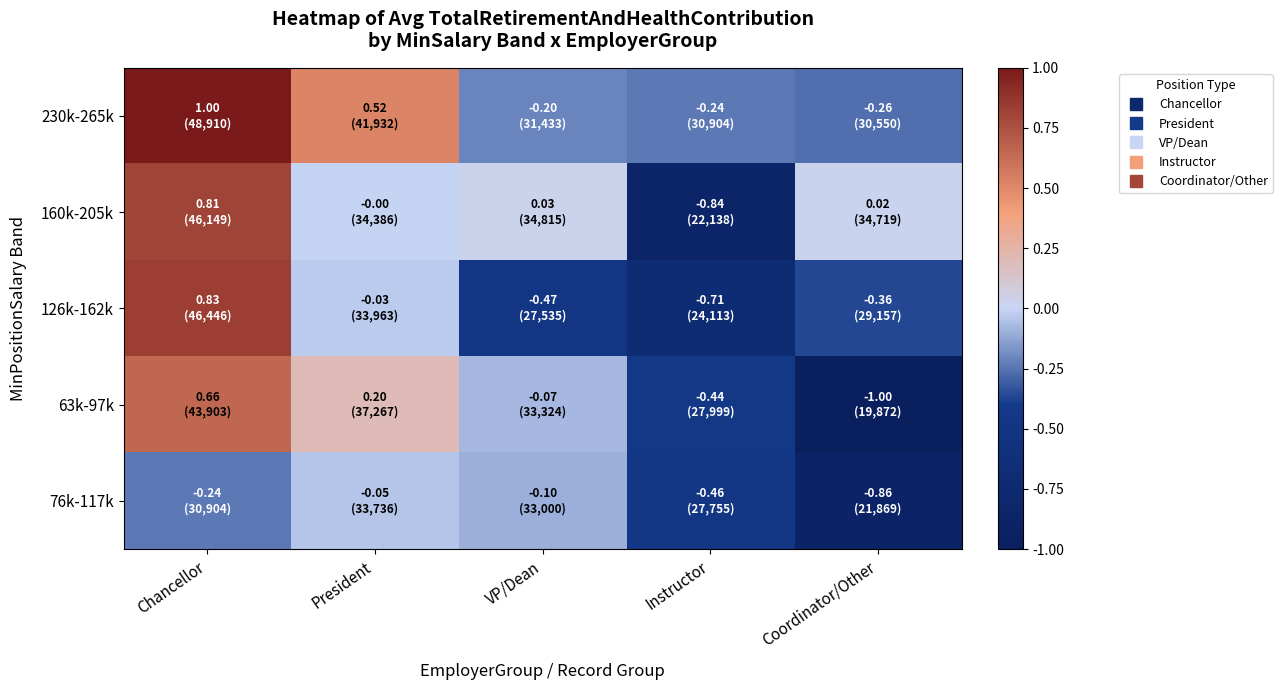

Reading left to right, what are all the values shown in this chart?

230k-265k: Chancellor=1.0	President=0.5	VP/Dean=-0.2	Instructor=-0.2	Coordinator/Other=-0.3
160k-205k: Chancellor=0.8	President=-0.0	VP/Dean=0.0	Instructor=-0.8	Coordinator/Other=0.0
126k-162k: Chancellor=0.8	President=-0.0	VP/Dean=-0.5	Instructor=-0.7	Coordinator/Other=-0.4
63k-97k: Chancellor=0.7	President=0.2	VP/Dean=-0.1	Instructor=-0.4	Coordinator/Other=-1.0
76k-117k: Chancellor=-0.2	President=-0.0	VP/Dean=-0.1	Instructor=-0.5	Coordinator/Other=-0.9